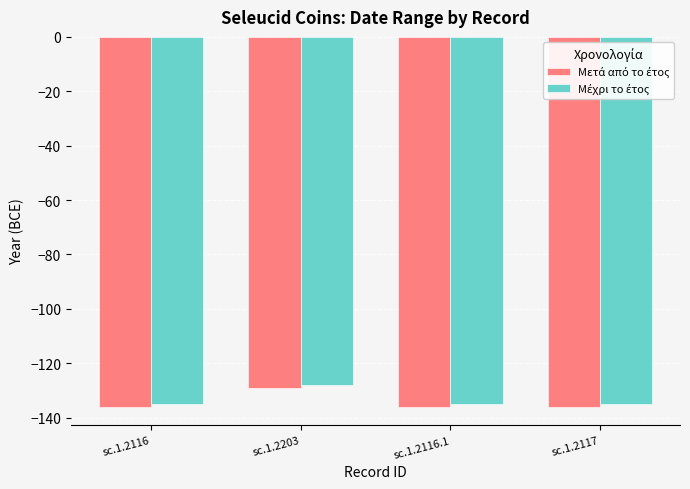

At which category is the sum across all series the highest?

sc.1.2203